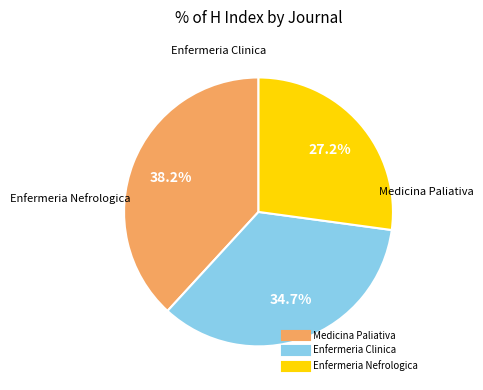

How many slices are in this pie chart?

3